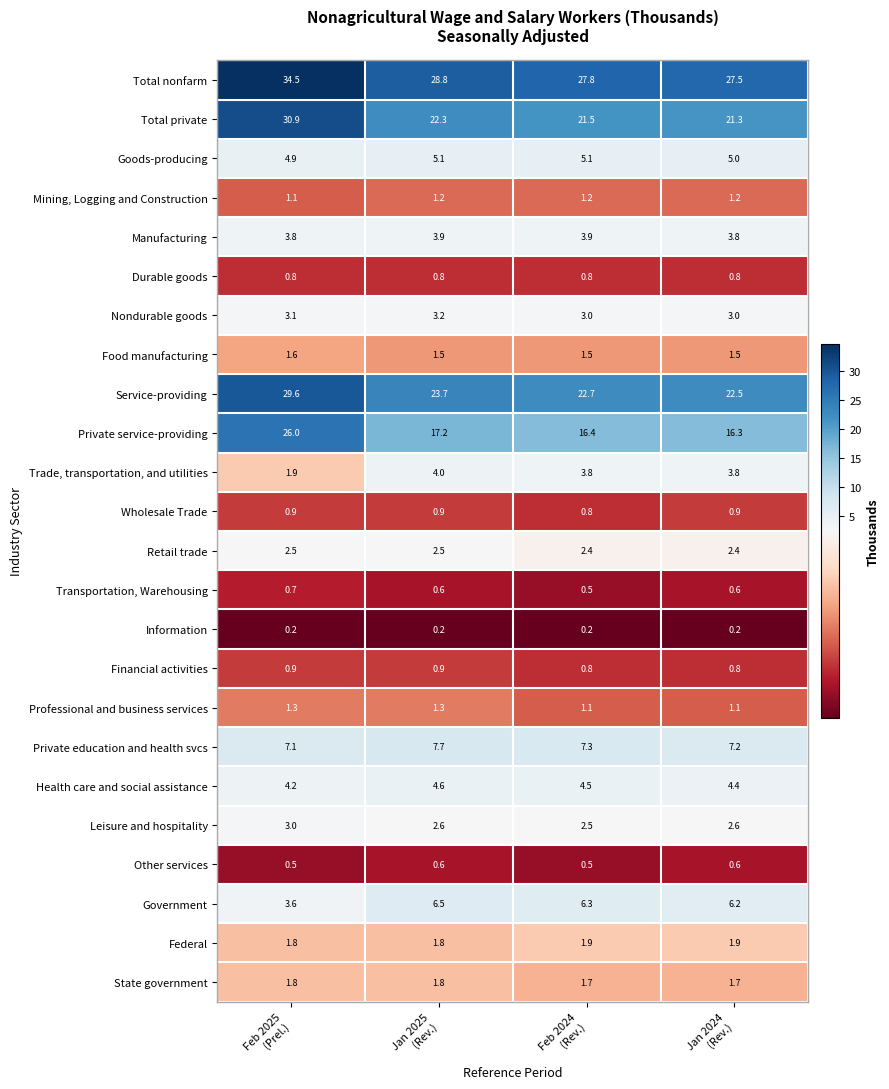

Which series has the widest spread of values?

Private service-providing